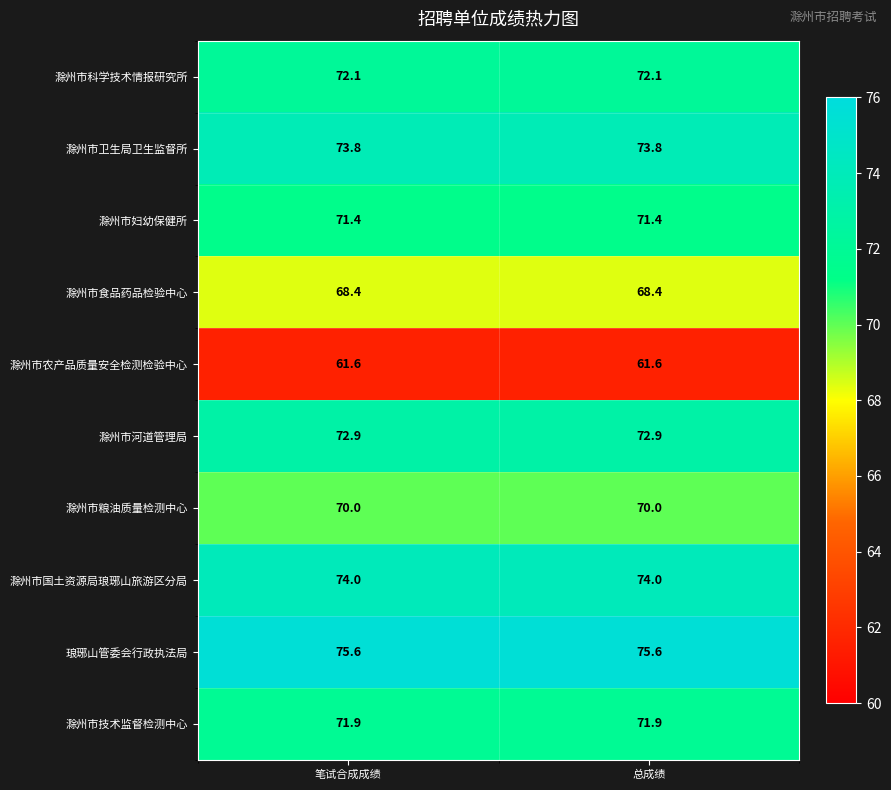

Reading left to right, what are all the values shown in this chart?

滁州市科学技术情报研究所: 笔试合成成绩=72.1	总成绩=72.1
滁州市卫生局卫生监督所: 笔试合成成绩=73.8	总成绩=73.8
滁州市妇幼保健所: 笔试合成成绩=71.4	总成绩=71.4
滁州市食品药品检验中心: 笔试合成成绩=68.4	总成绩=68.4
滁州市农产品质量安全检测检验中心: 笔试合成成绩=61.6	总成绩=61.6
滁州市河道管理局: 笔试合成成绩=72.9	总成绩=72.9
滁州市粮油质量检测中心: 笔试合成成绩=70.0	总成绩=70.0
滁州市国土资源局琅琊山旅游区分局: 笔试合成成绩=74.0	总成绩=74.0
琅琊山管委会行政执法局: 笔试合成成绩=75.6	总成绩=75.6
滁州市技术监督检测中心: 笔试合成成绩=71.9	总成绩=71.9